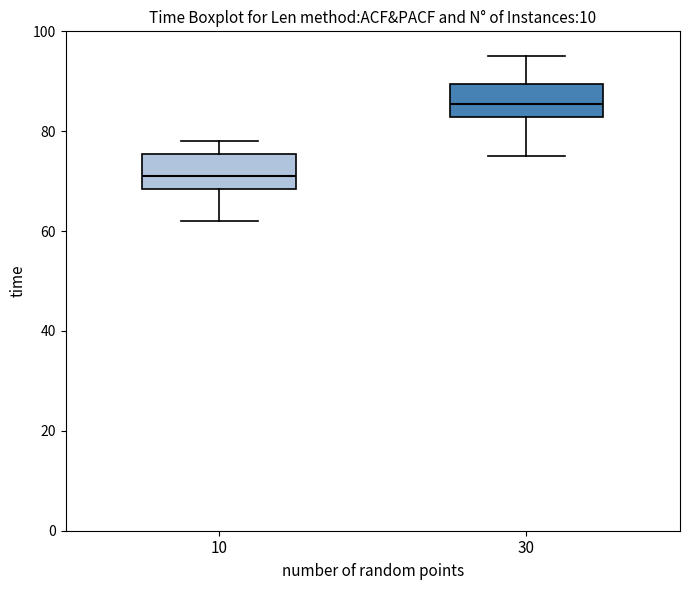

Where is the lower edge of the box at x = 10 on the y-axis? The values are not printed on the chart, so give them approximately, as read against the axis.

68